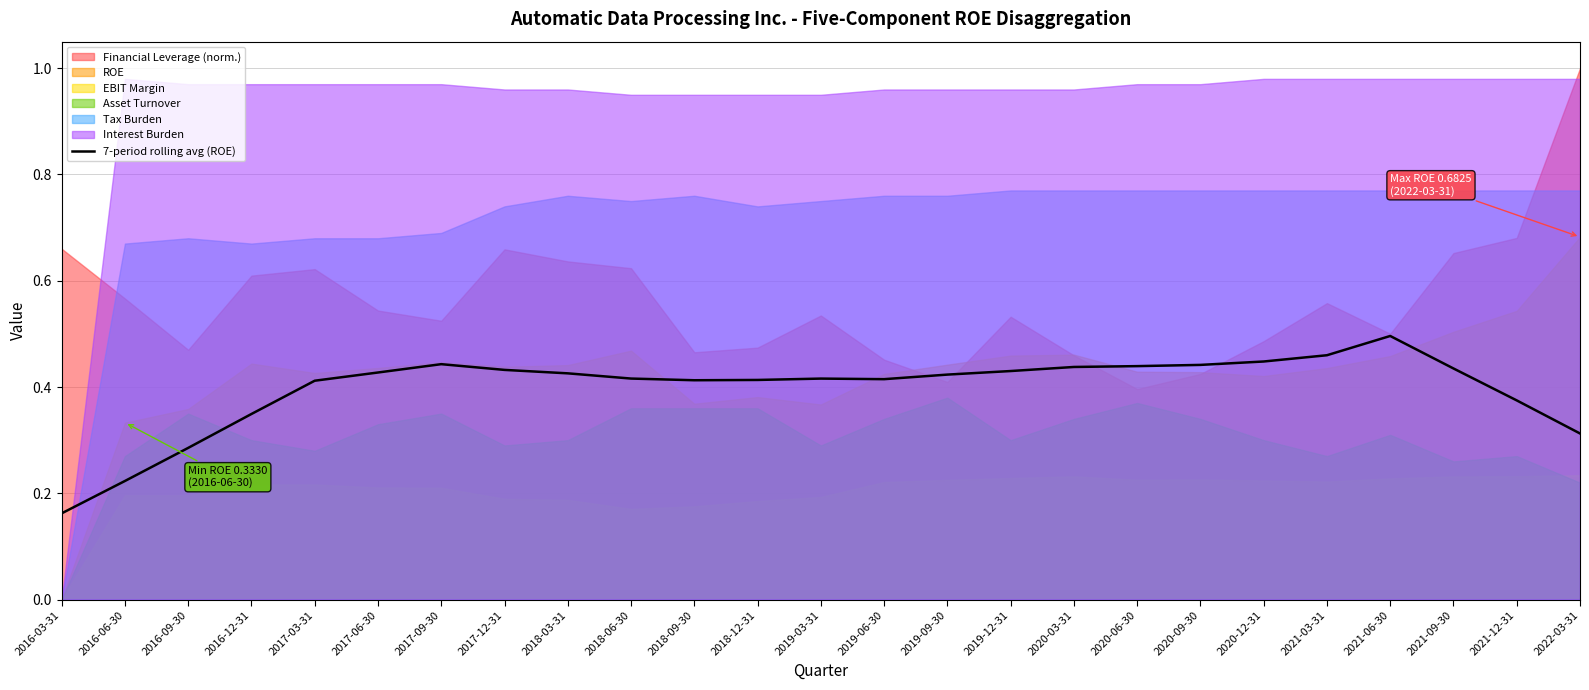

Where is the first local maximum?

2017-09-30